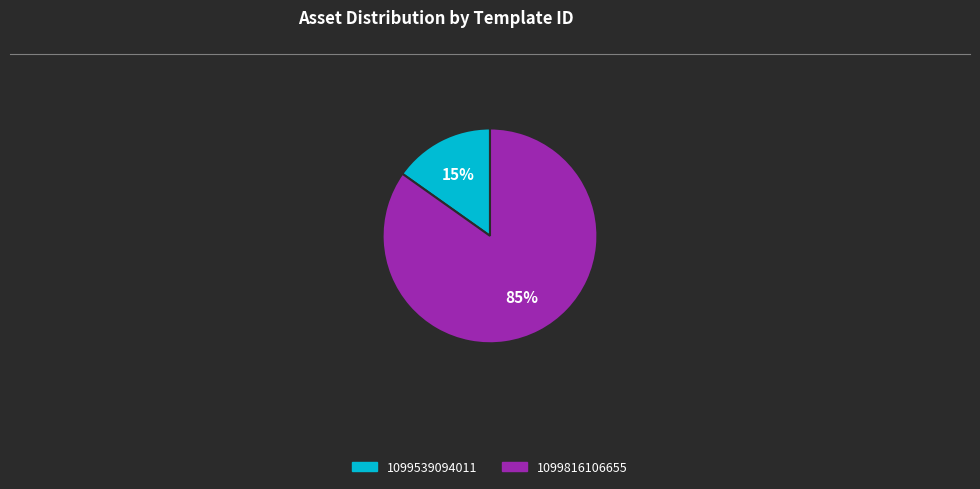

Which category accounts for the majority?

1099816106655